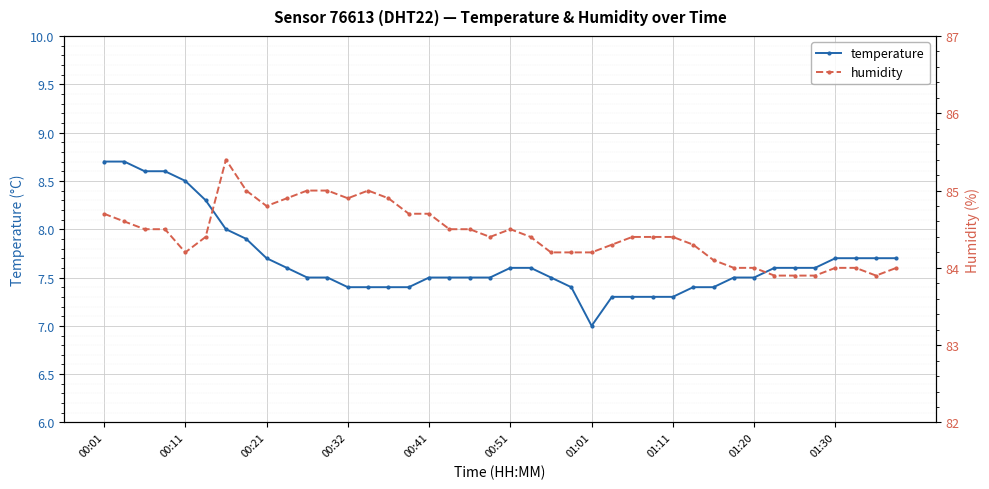

True or false: temperature and humidity cross at least once.

False